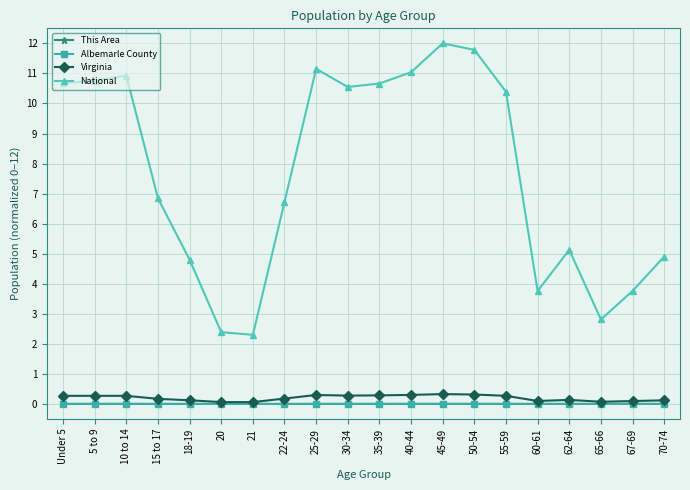

Is it true that Albemarle County equals 0.0 at 30-34?

True